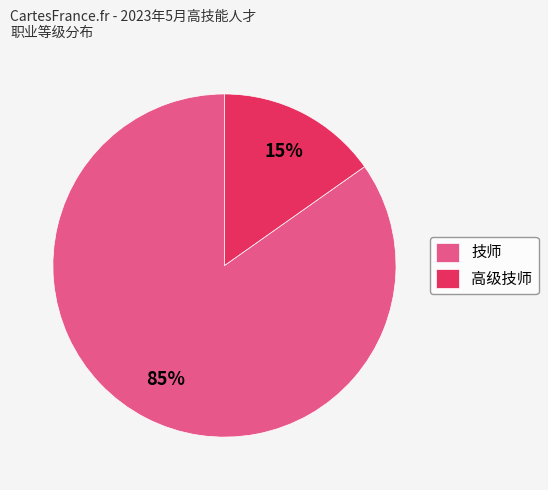

Which category has the biggest portion of the pie?

技师